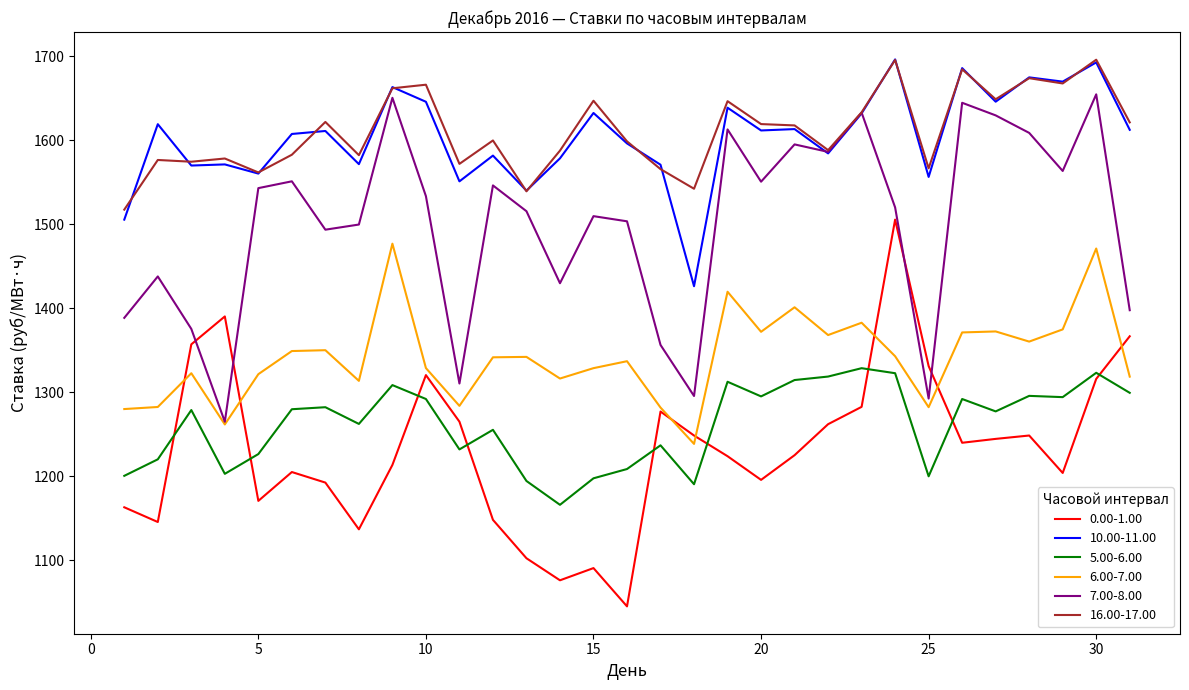

What is the smallest value displayed?

1044.9